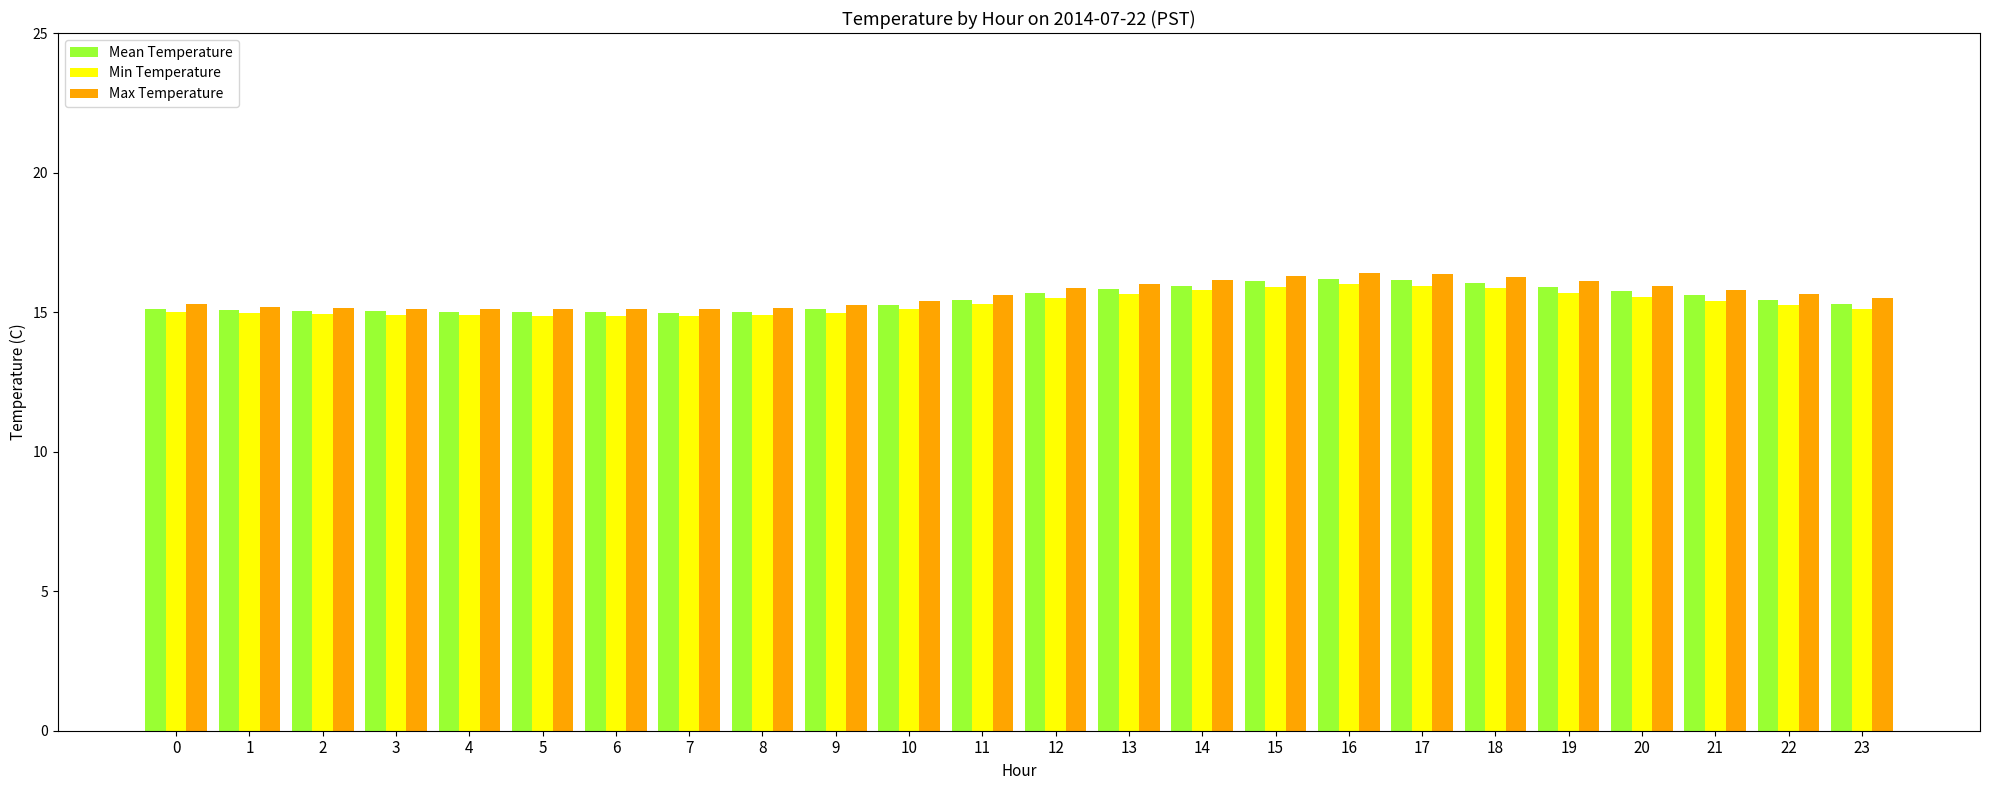

How many categories are shown in the chart?

24